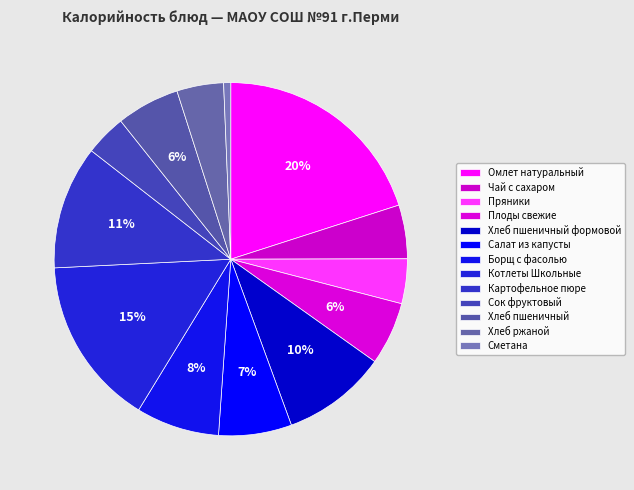

What is the smallest slice in the pie chart?

Сметана